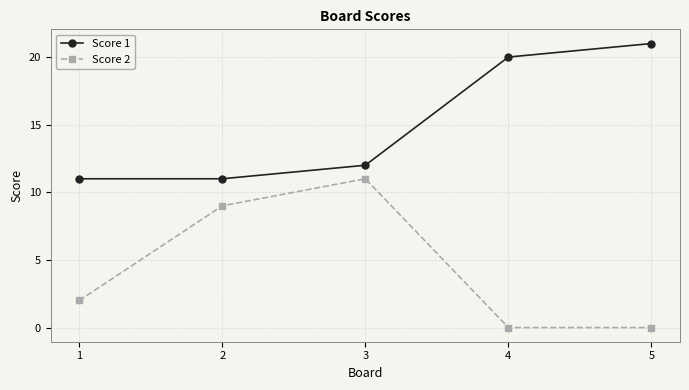

How many lines are shown in the chart?

2